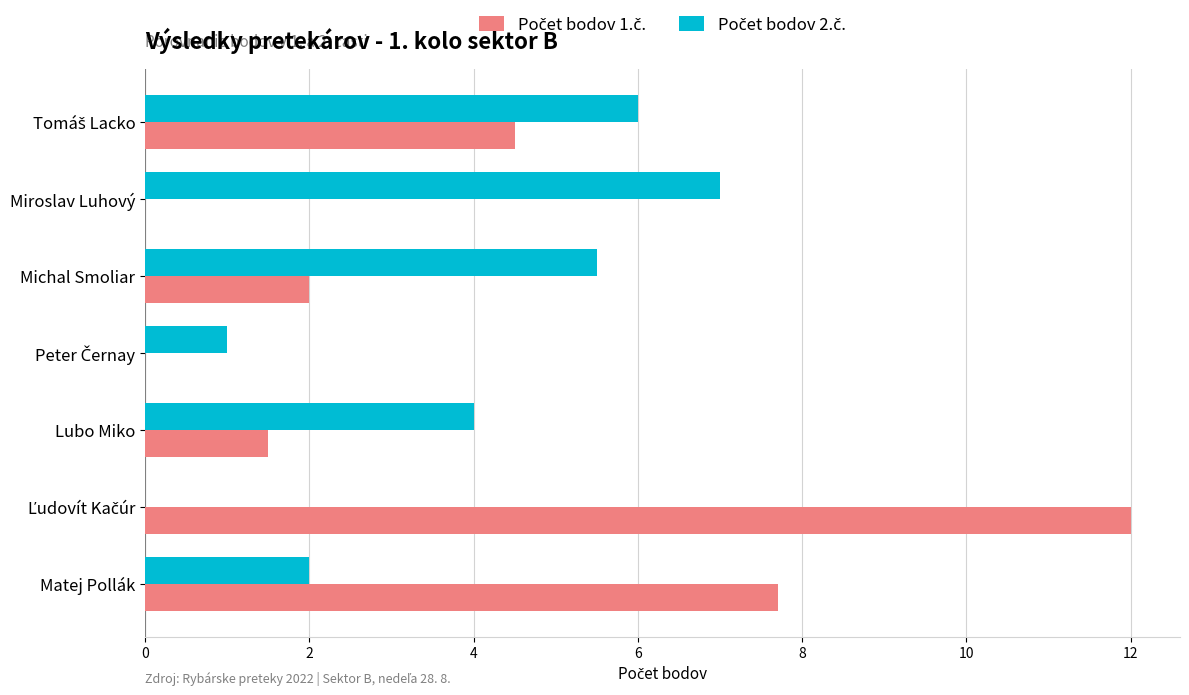

How many distinct data groups are displayed?

2